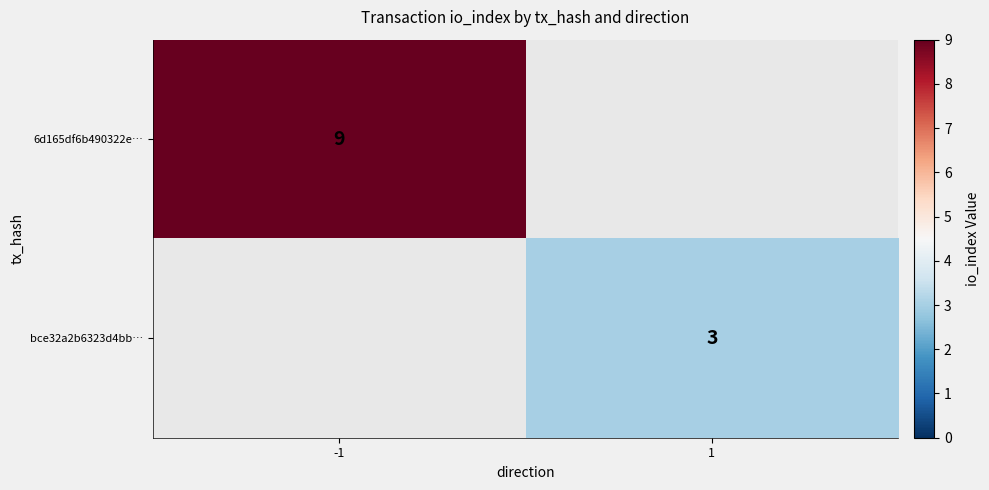

The value of 6d165df6b490322e… at -1 is 9. True or false?

True